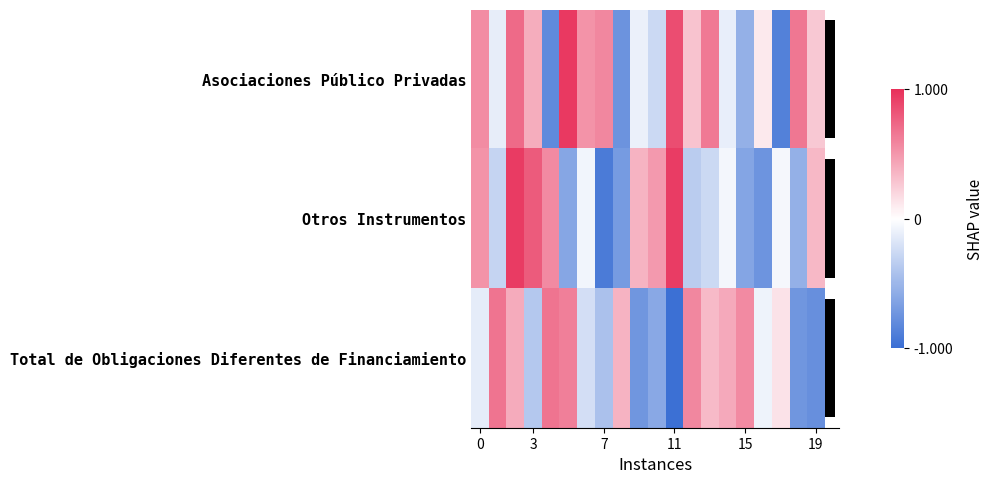

How many negative values does the Otros Instrumentos series have?

12